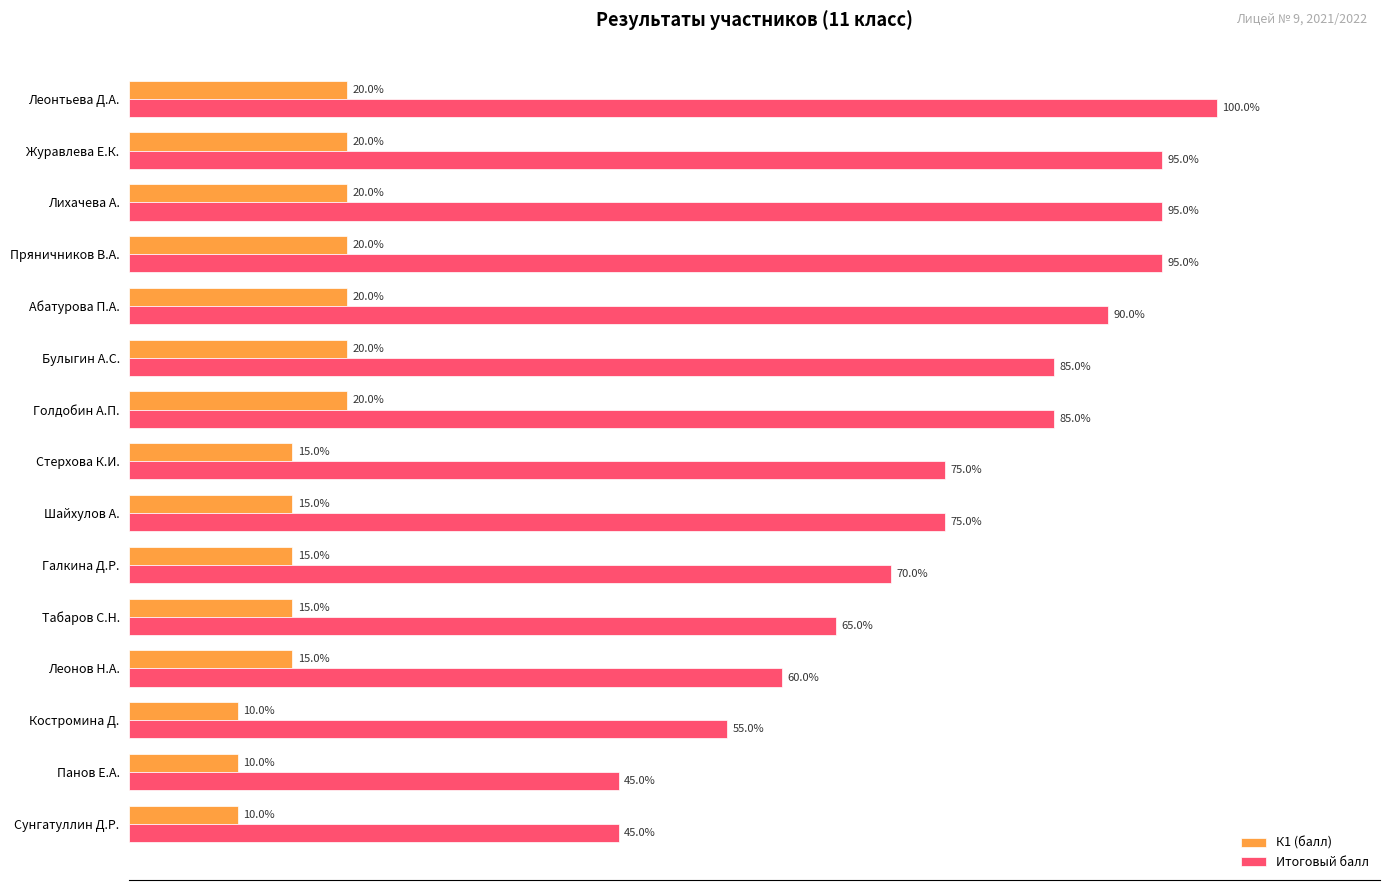

Which series changed the most between Леонтьева Д.А. and Абатурова П.А.?

Итоговый балл